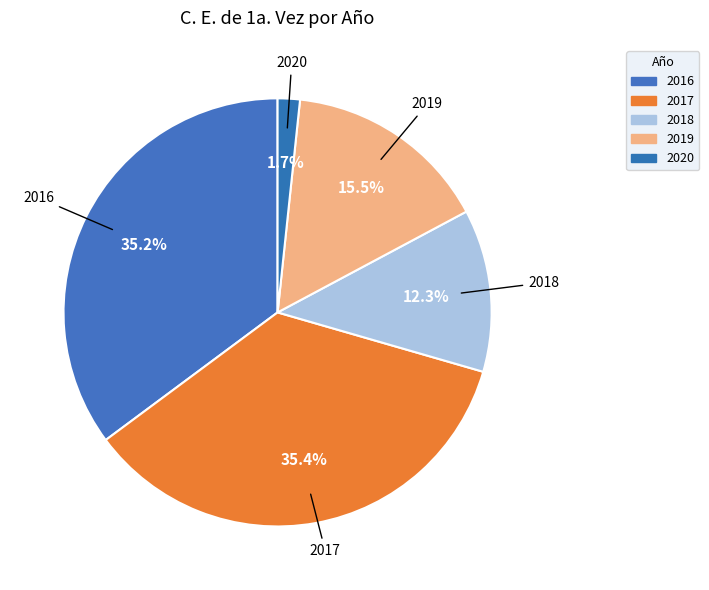

Which category has the smallest portion of the pie?

2020